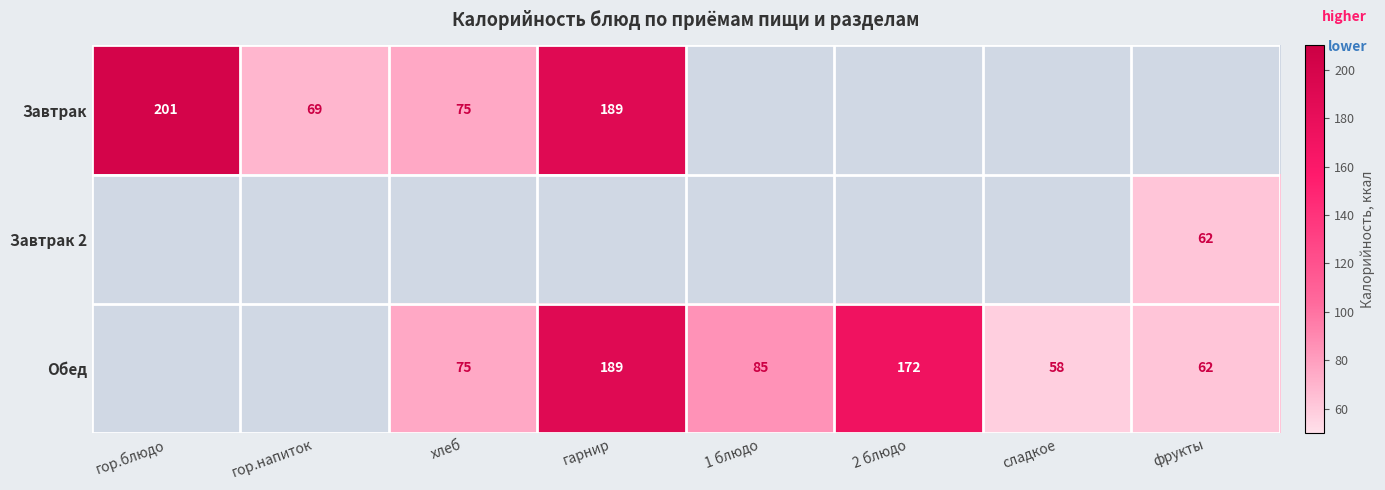

The Завтрак series shows 277 at гор.блюдо. True or false?

False